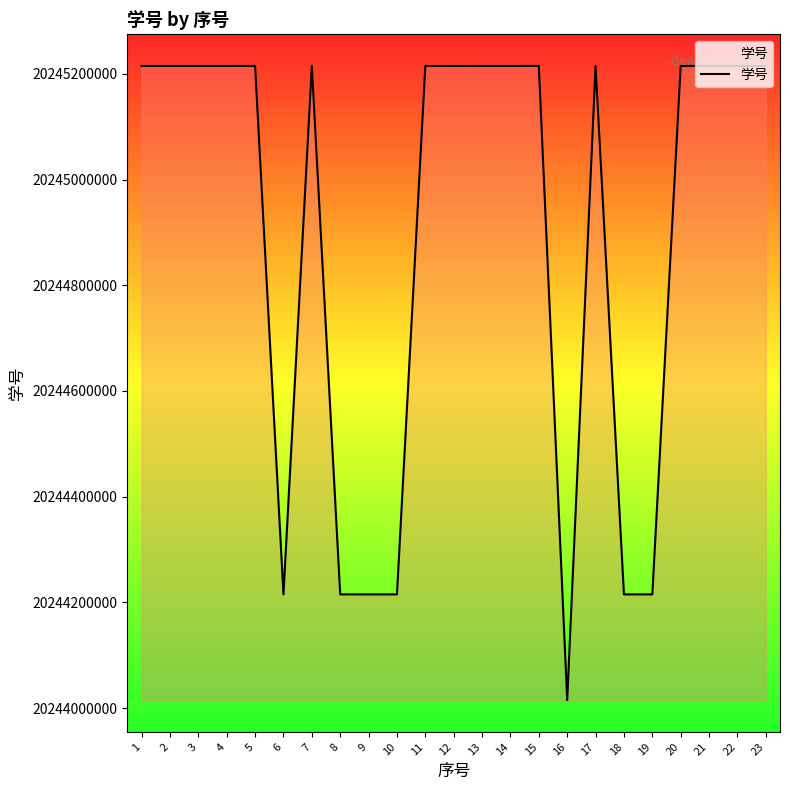

The value at 15 is 6618521246. True or false?

False